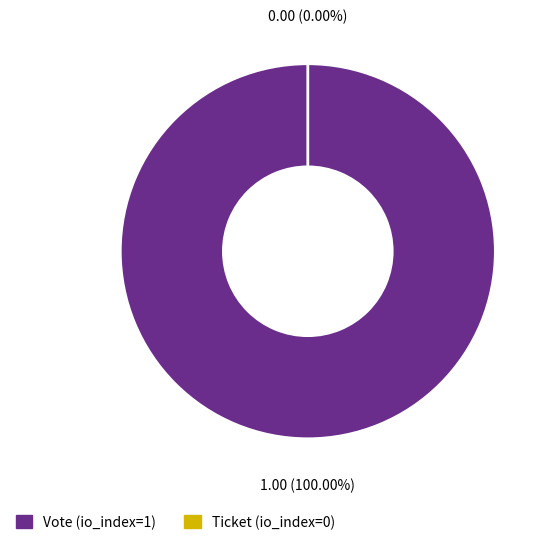

To the nearest percent, what is the difference between the largest and smallest slice percentages?

100%